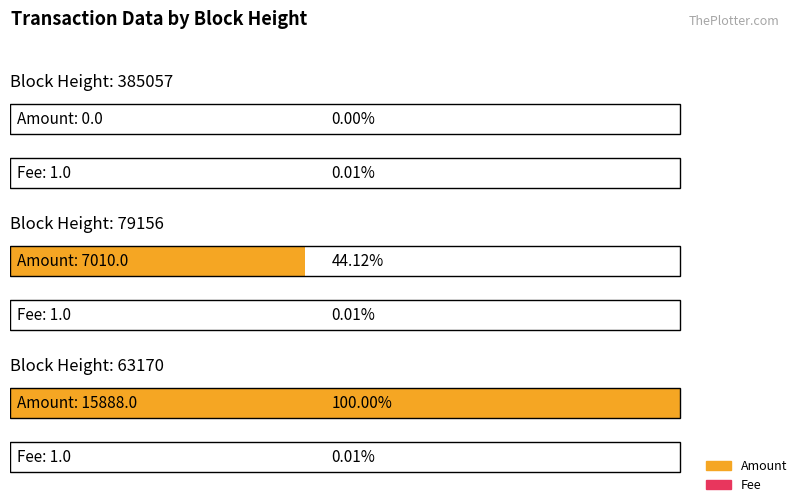

Reading right to left, transcribe all the data shown in this chart.

Amount: 63170=15888	79156=7010	385057=0
Fee: 63170=1	79156=1	385057=1